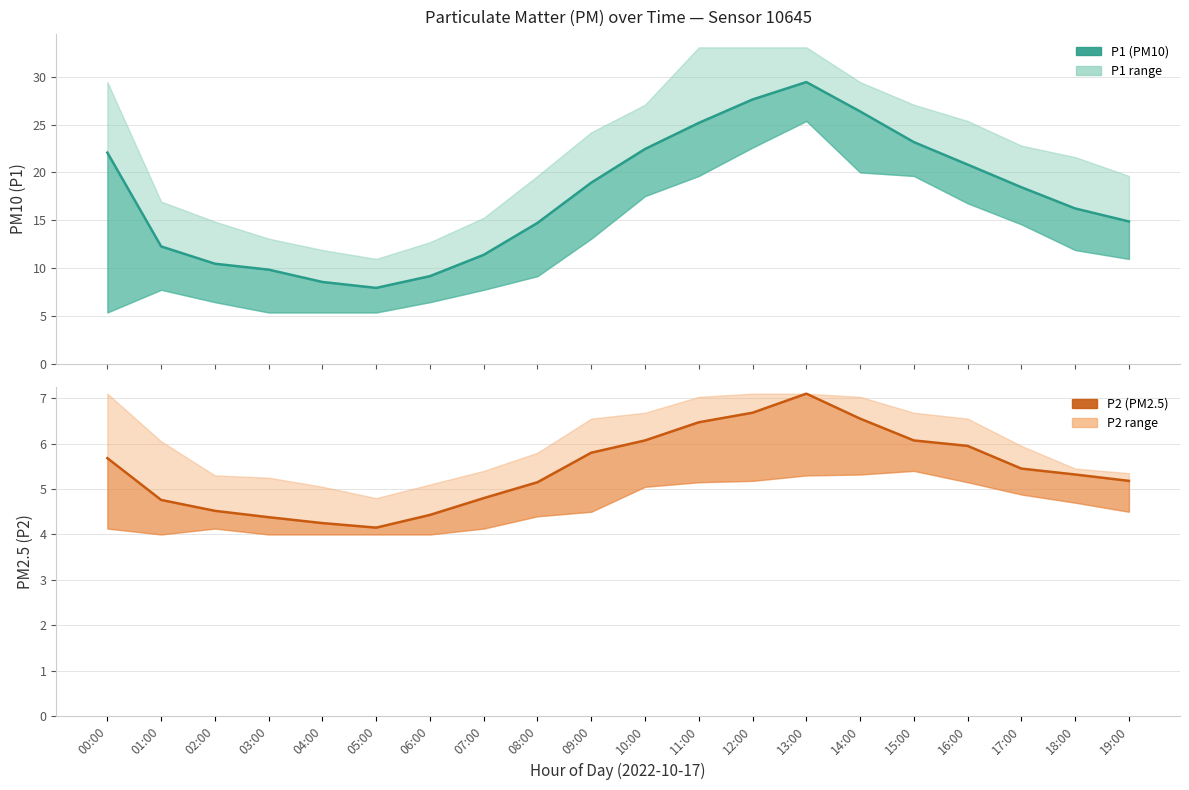

How many interior local valleys does the P2 (PM2.5) series have?

1